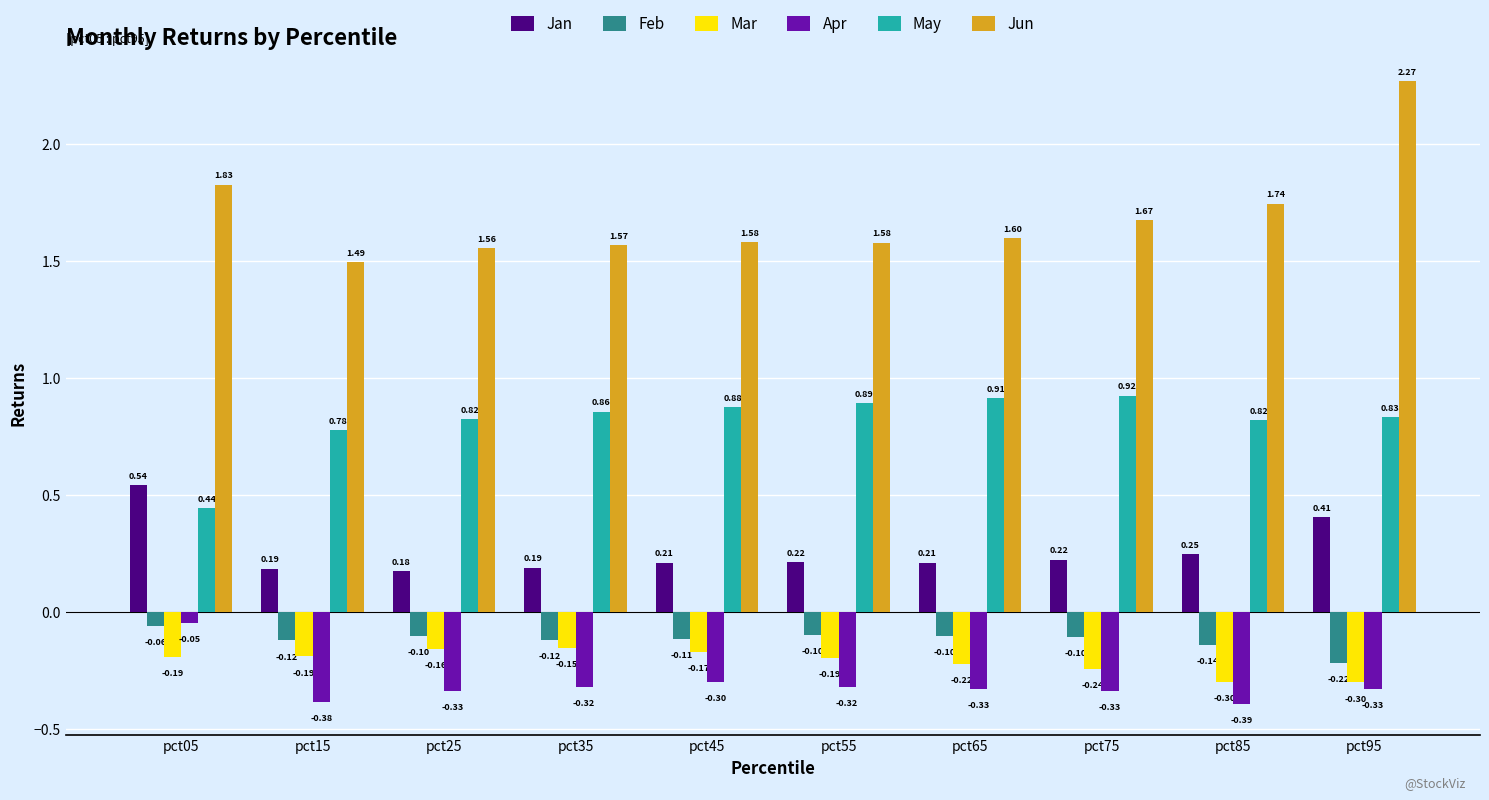

At pct85, list the series in order from smallest to largest.

Apr, Mar, Feb, Jan, May, Jun